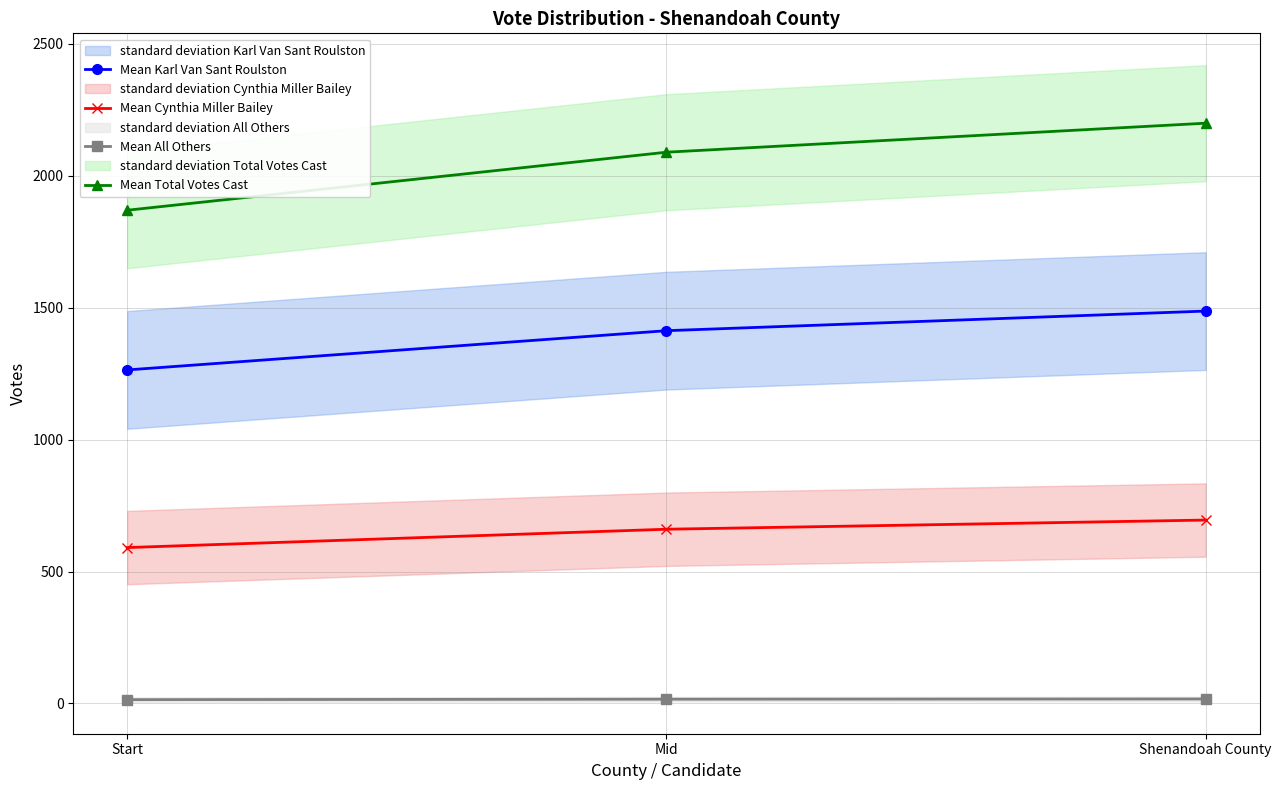

Which category has the lowest value in the Mean Total Votes Cast series?

Start